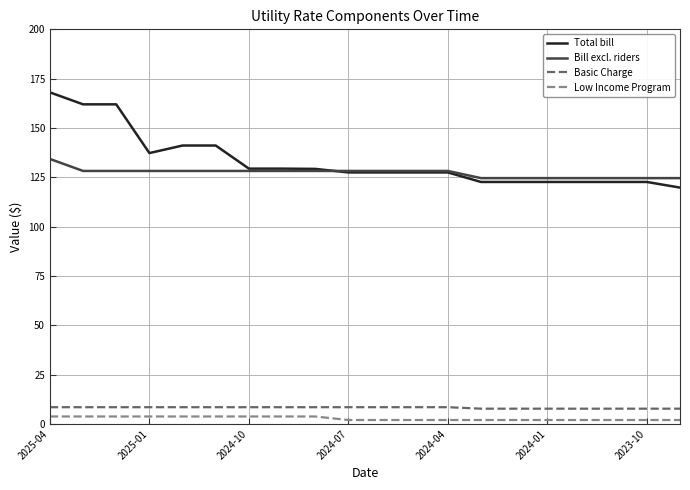

True or false: Low Income Program and Total bill cross at least once.

False